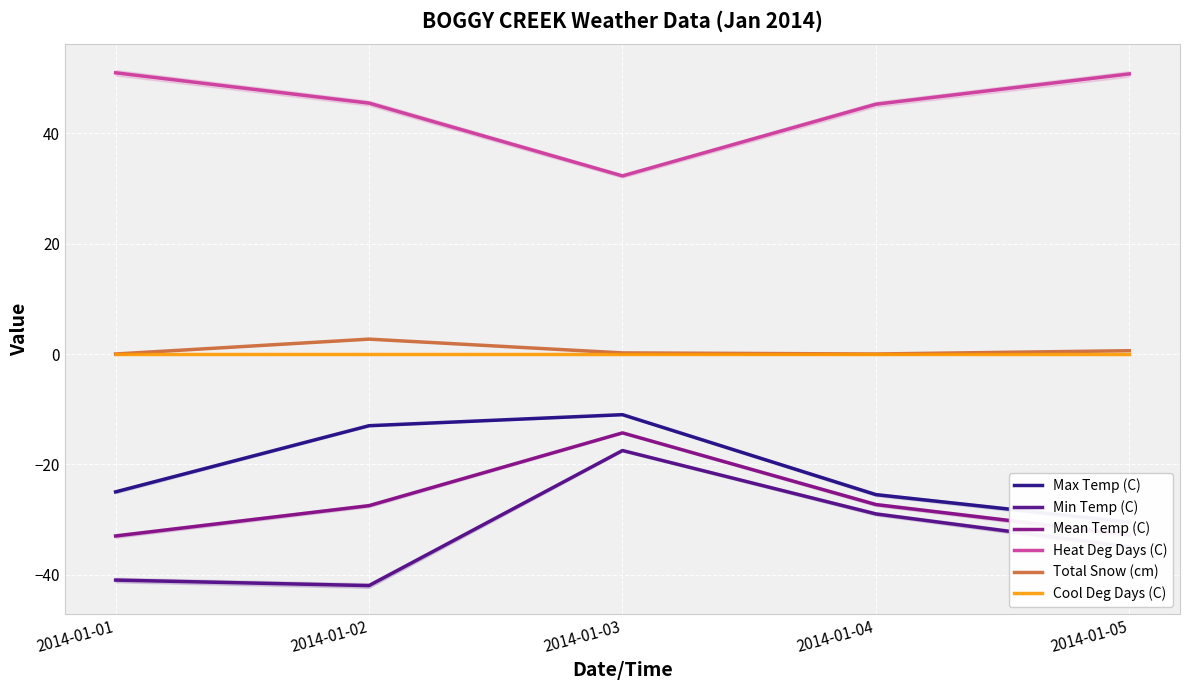

Reading left to right, transcribe all the data shown in this chart.

Max Temp (C): -25.0	-13.0	-11.0	-25.5	-30.5
Min Temp (C): -41.0	-42.0	-17.5	-29.0	-35.0
Mean Temp (C): -33.0	-27.5	-14.3	-27.3	-32.8
Heat Deg Days (C): 51.0	45.5	32.3	45.3	50.8
Total Snow (cm): 0.0	2.7	0.2	0.0	0.6
Cool Deg Days (C): 0.0	0.0	0.0	0.0	0.0